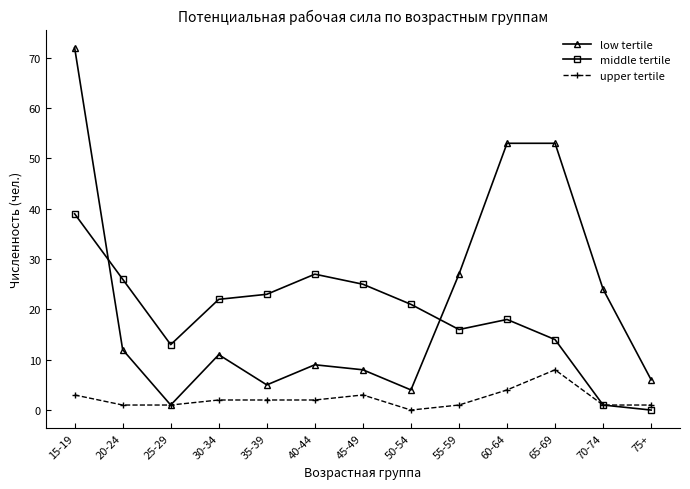

Count the number of data series in this chart.

3